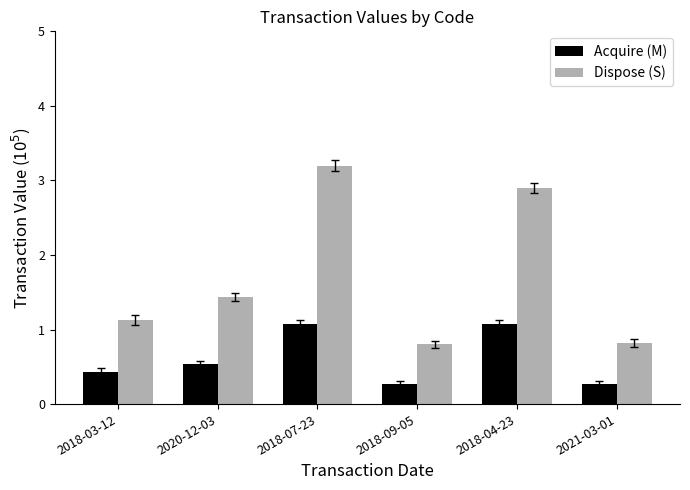

Reading left to right, list all the values displayed in this chart.

Acquire (M): 0.4	0.5	1.1	0.3	1.1	0.3
Dispose (S): 1.1	1.4	3.2	0.8	2.9	0.8